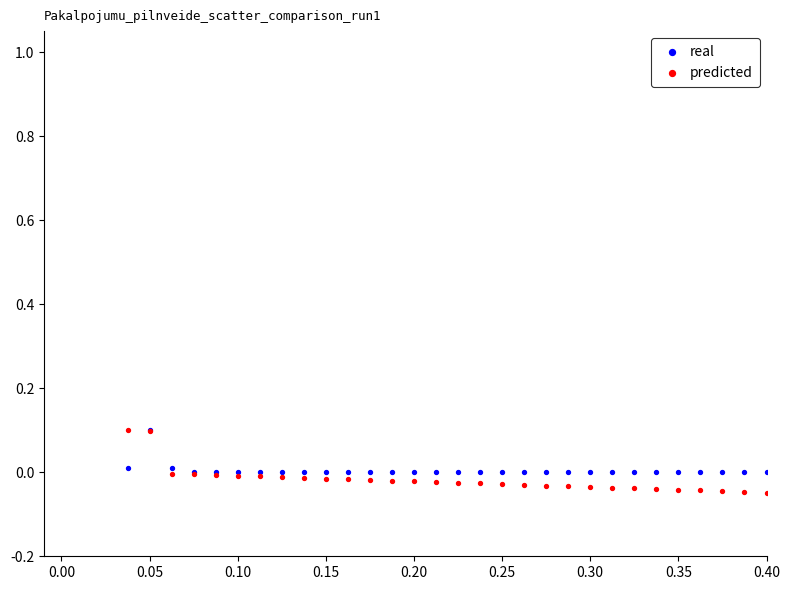

What are all the series names shown in the legend?

real, predicted